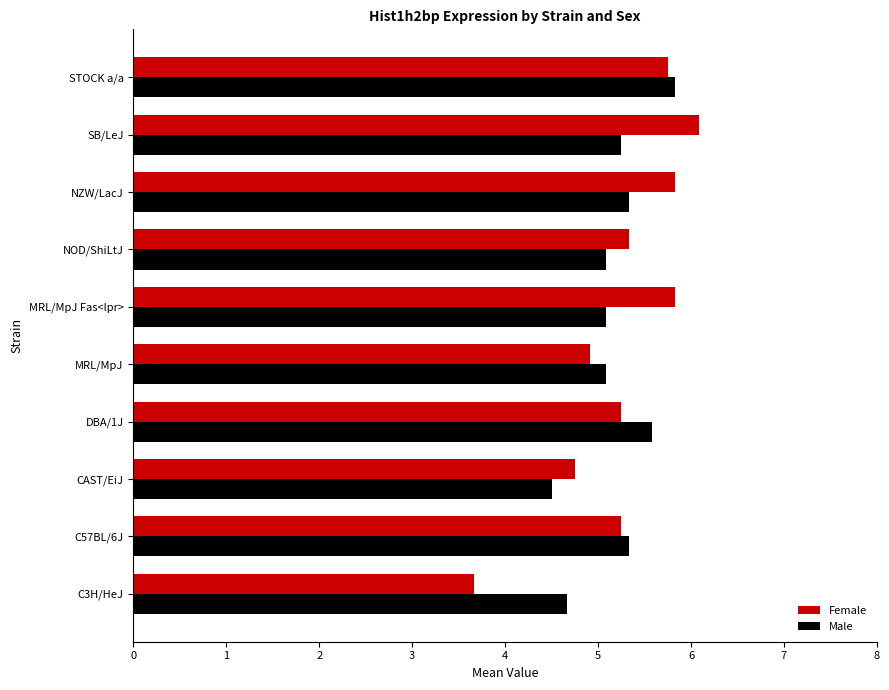

What is the approximate value of Female at MRL/MpJ?

4.9